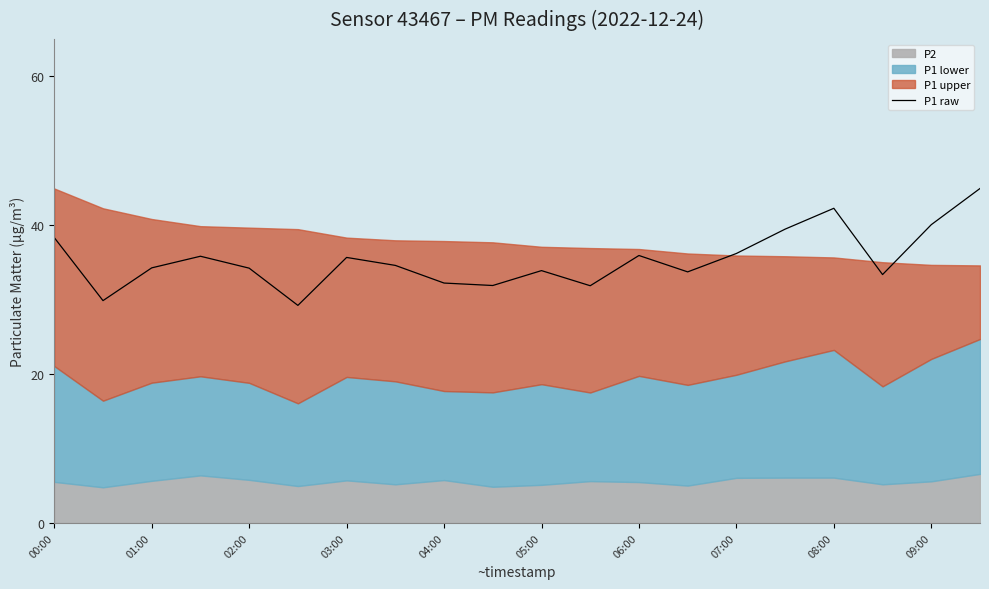

What is the maximum value shown in the chart?

44.9